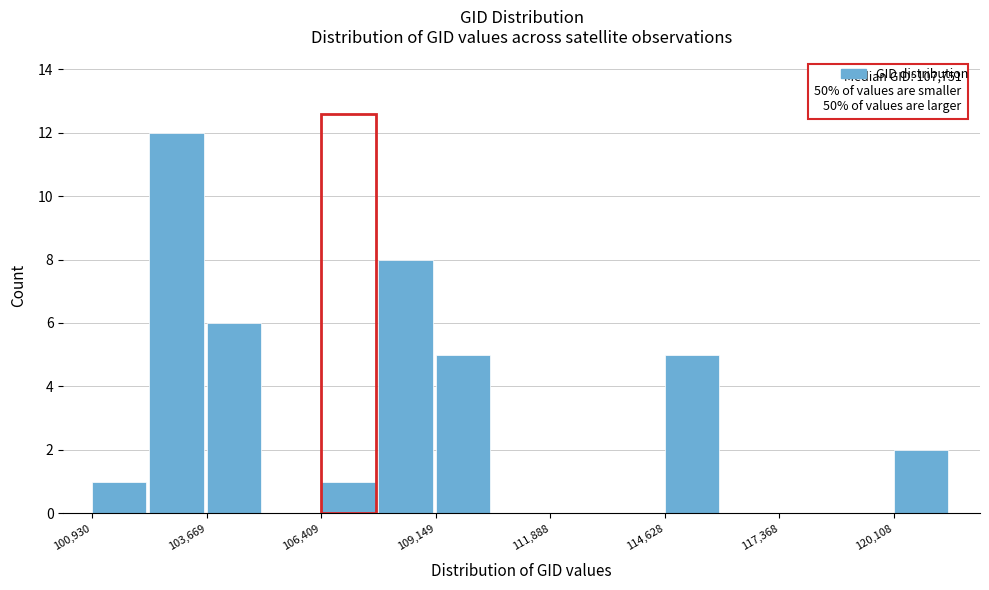

Around what value on the x-axis is the tallest bar? Give the approximate position of its centre, as read against the axis.

103000